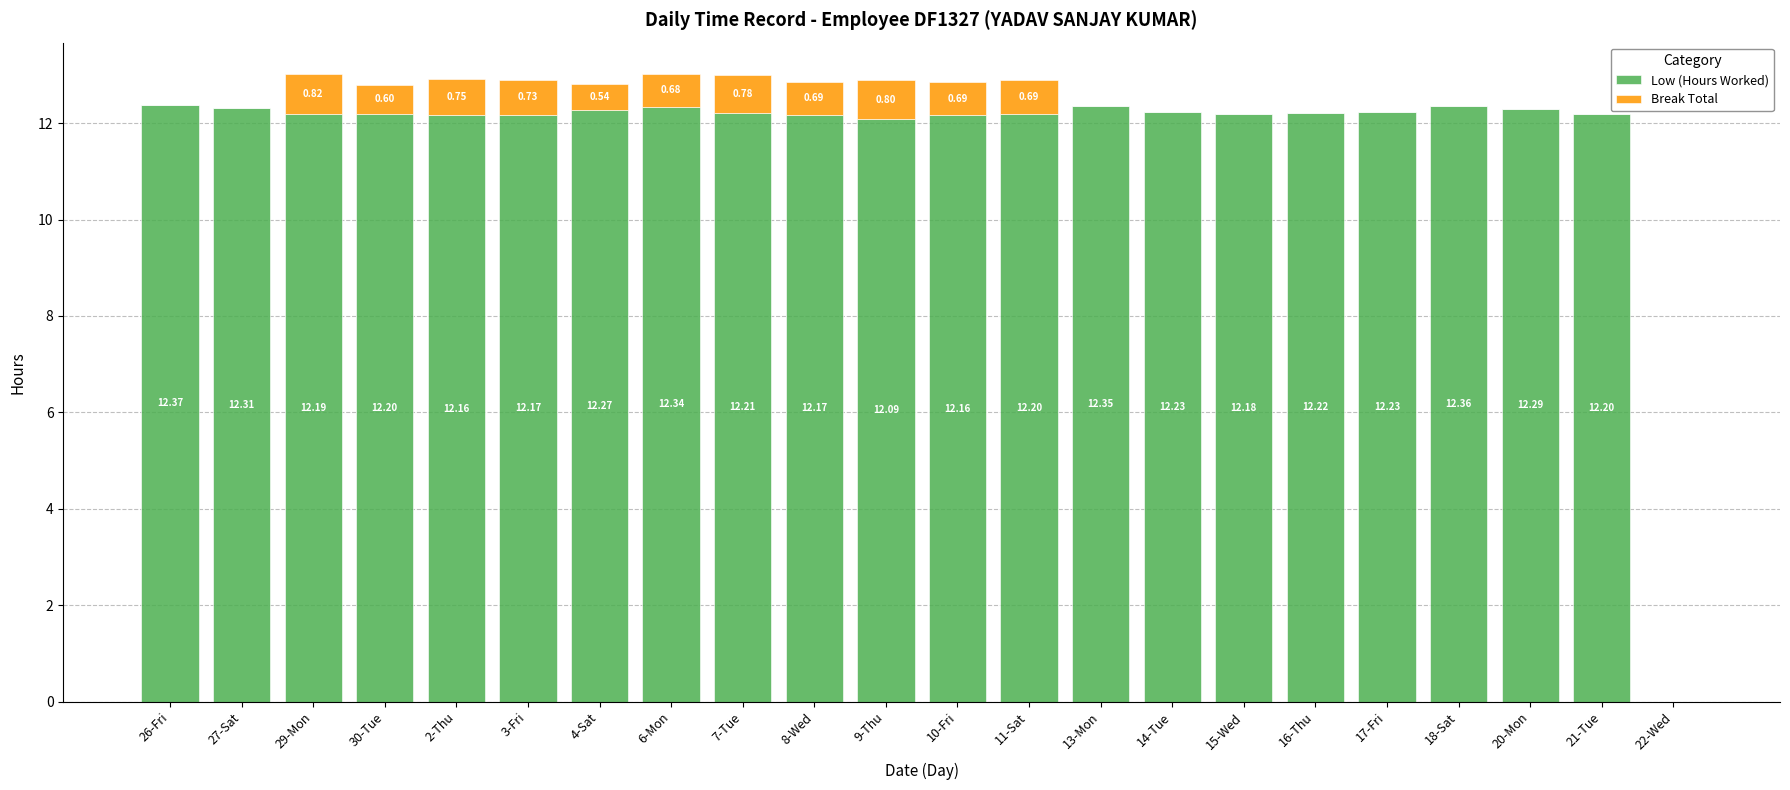

What is the sum of all Low (Hours Worked) values?

256.9